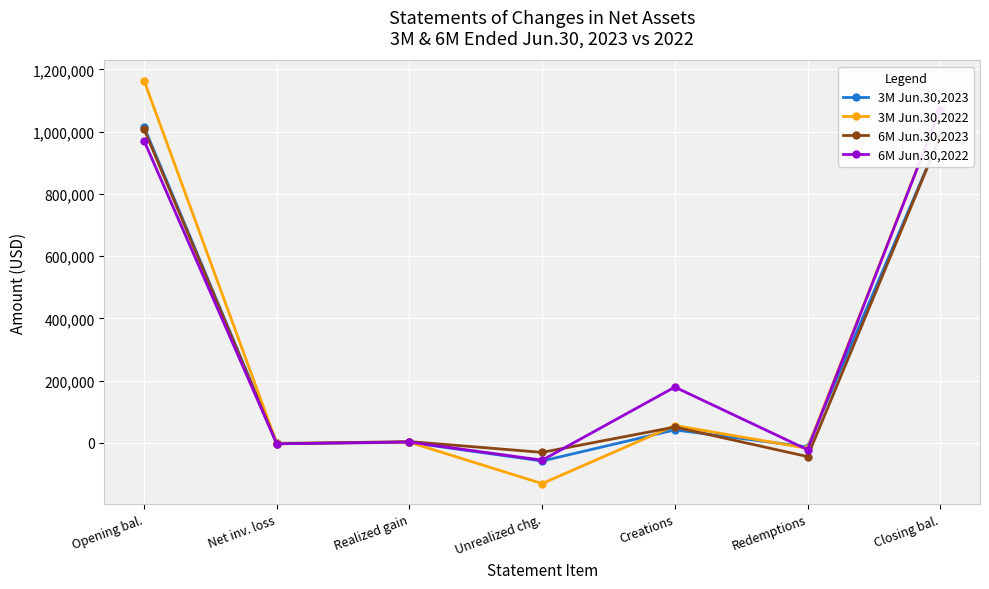

Reading left to right, list all the values displayed in this chart.

3M Jun.30,2023: 1014772	-1515	1357	-58444	41495	-13344	984321
3M Jun.30,2022: 1163907	-1704	1796	-130957	55651	-17722	1070971
6M Jun.30,2023: 1007501	-3010	4094	-30730	50637	-44171	984321
6M Jun.30,2022: 970513	-3244	2530	-55754	179112	-22186	1070971